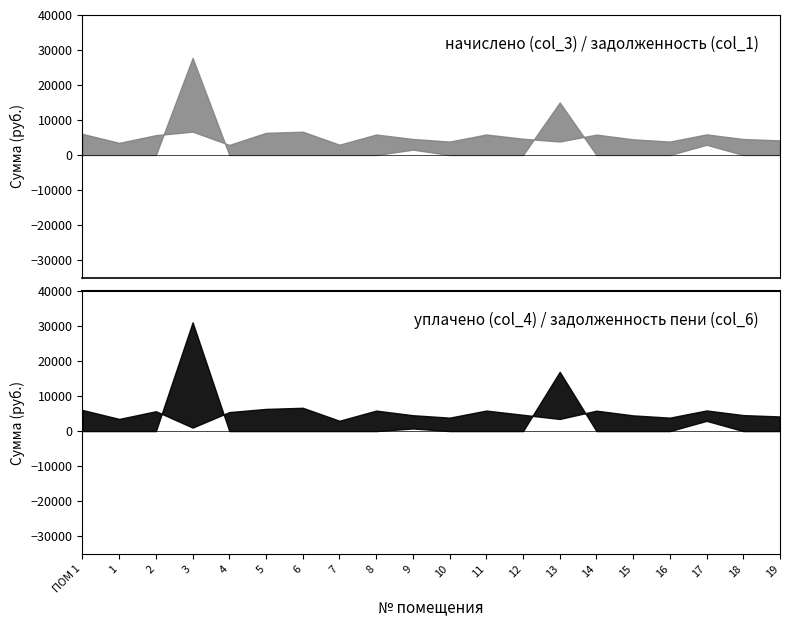

True or false: начислено (col_3) has a value of 1341.5 at ПОМ 1.

False